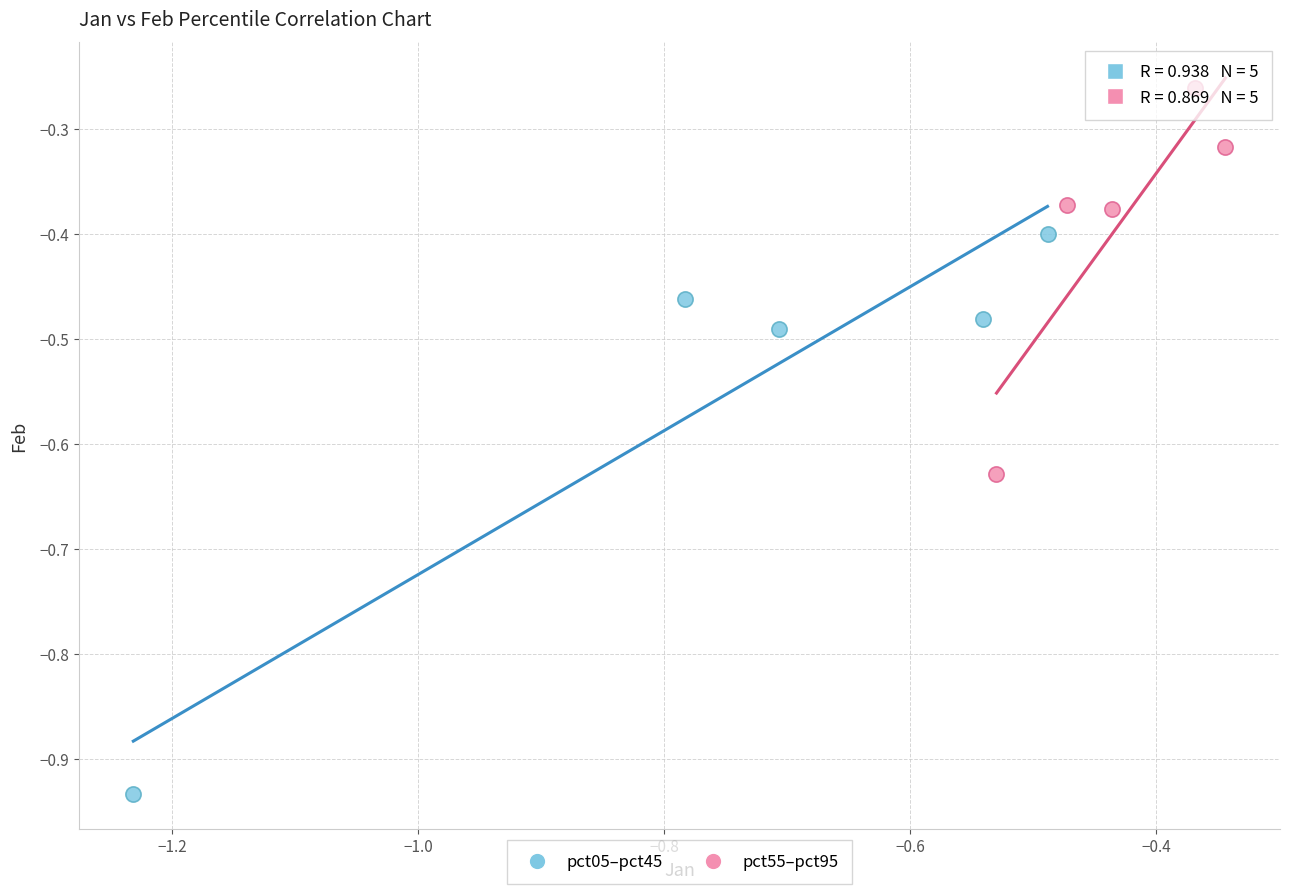

Which series contains the highest Y value?

pct55–pct95